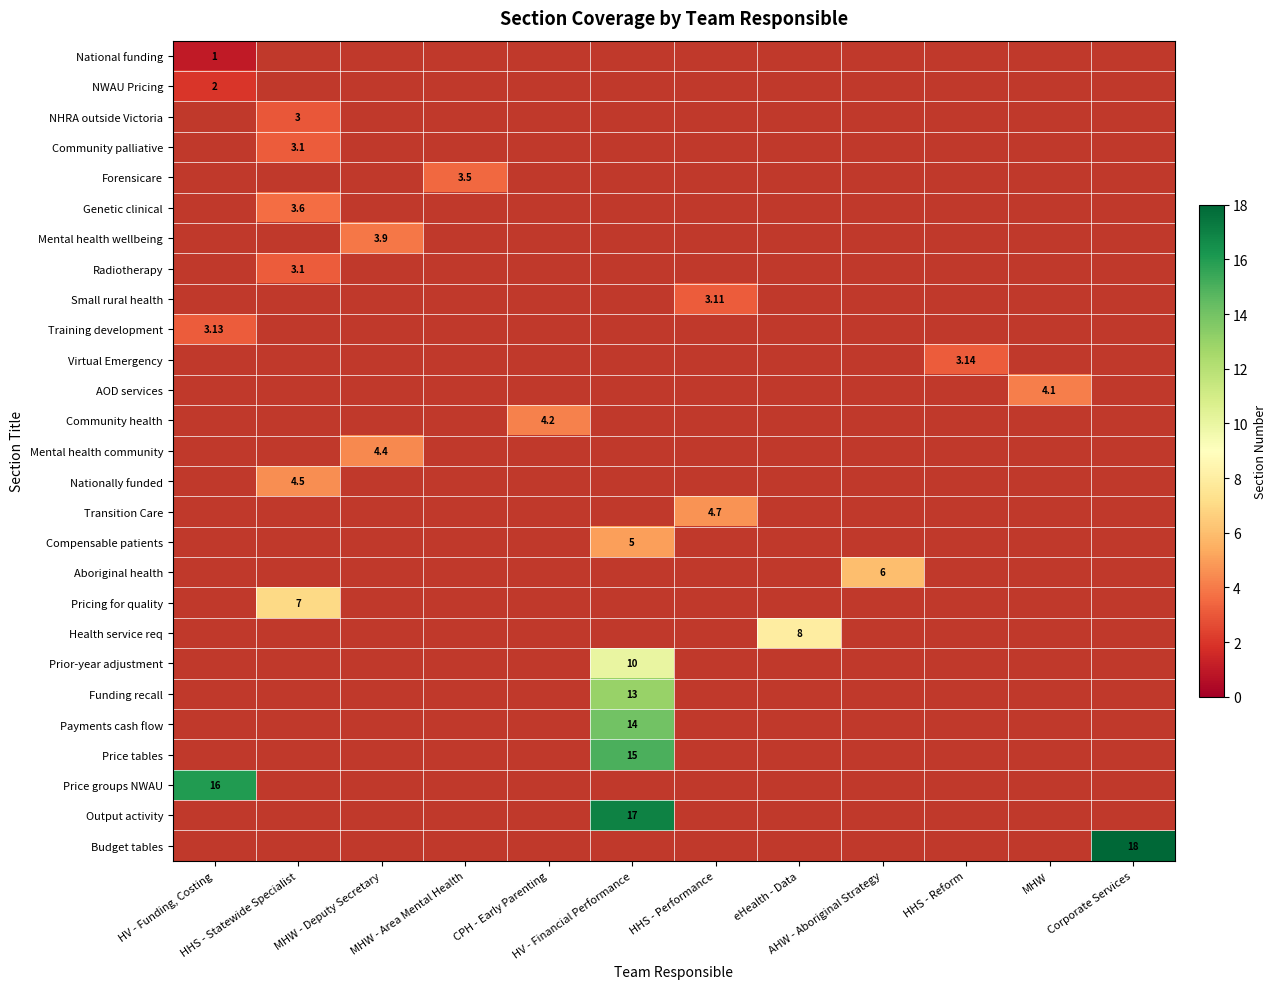

How many categories are shown in the chart?

12